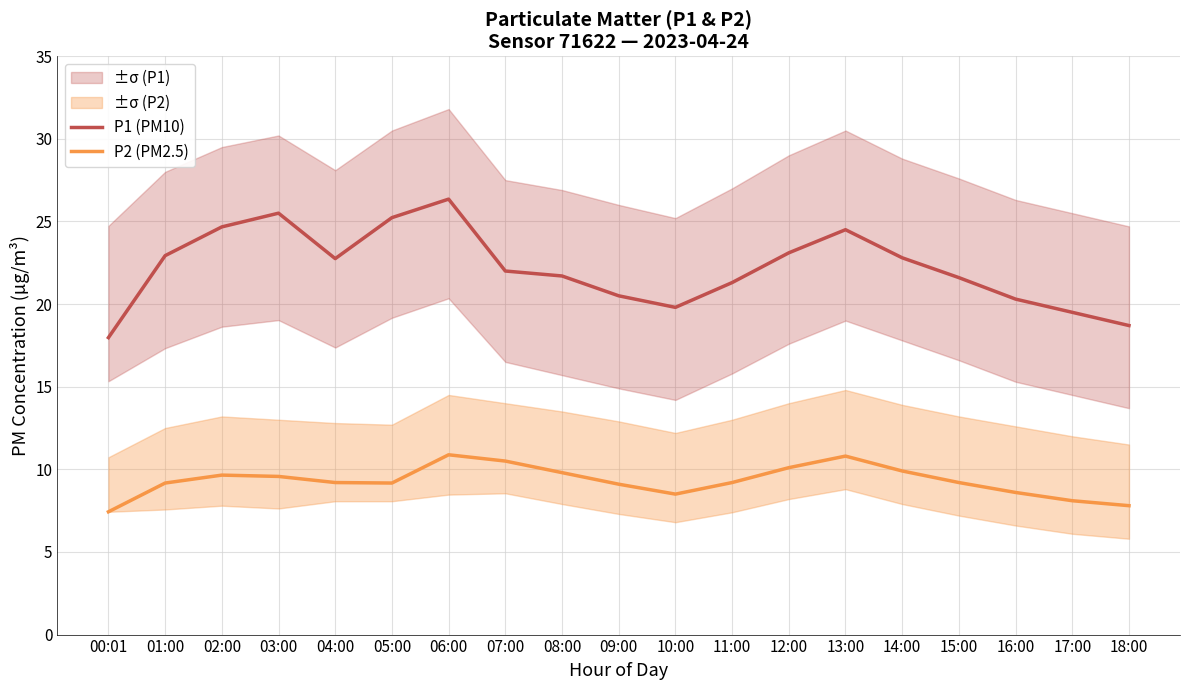

Rank the series at 02:00 from highest to lowest value.

P1 (PM10), P2 (PM2.5)